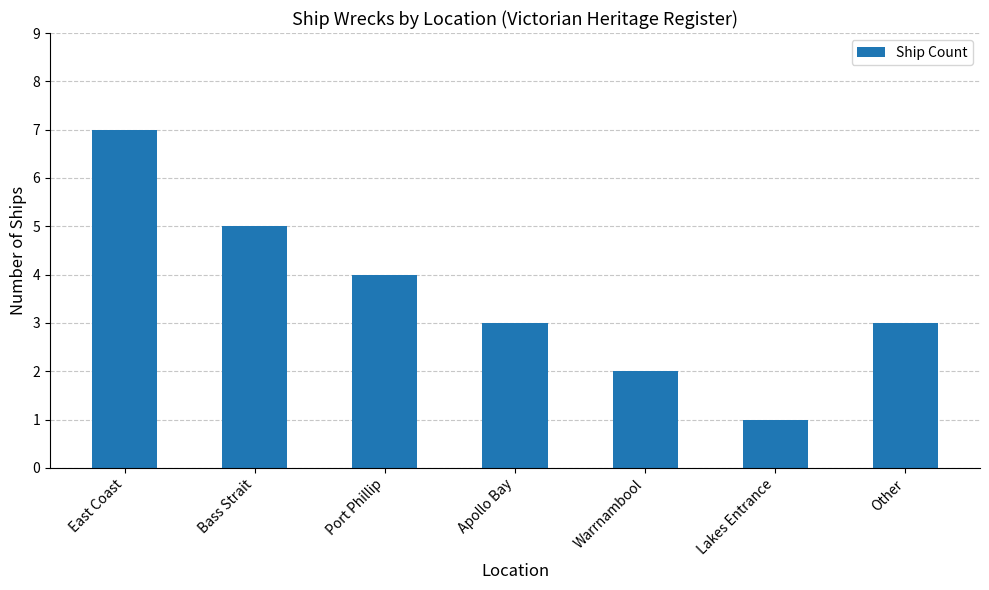

The chart shows a value of 1 at Apollo Bay. True or false?

False